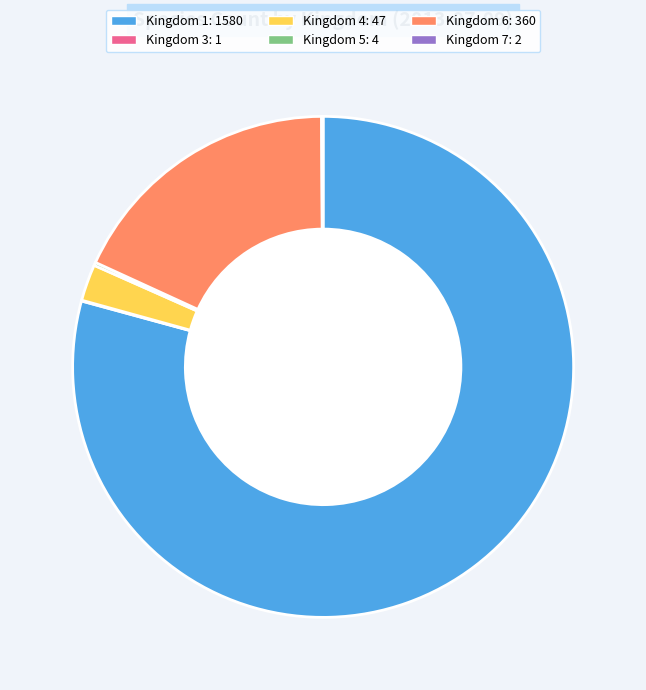

Is there a majority slice in this chart?

Yes